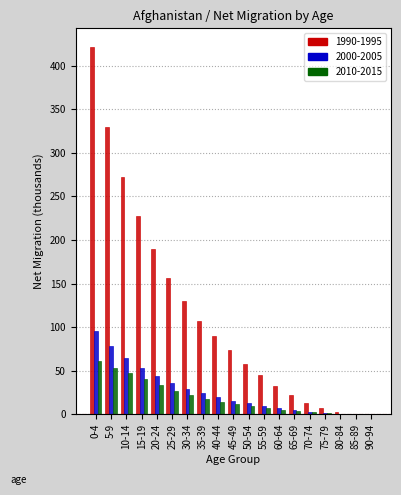

True or false: 2010-2015 has a value of 52.5 at 20-24.

False